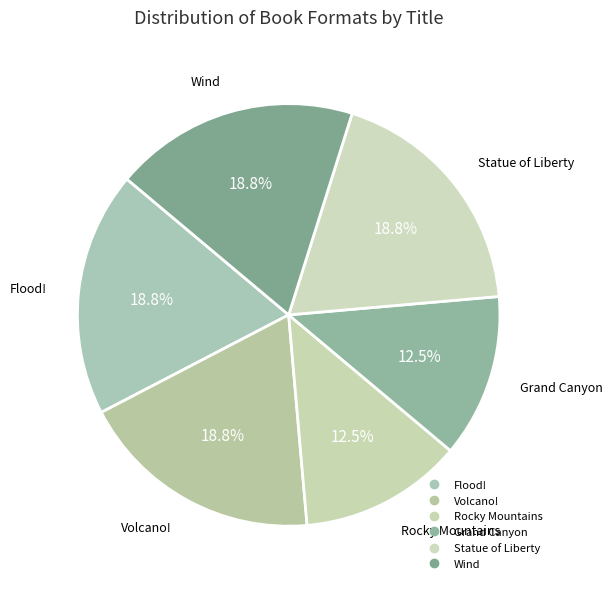

Does any single category account for the majority?

No